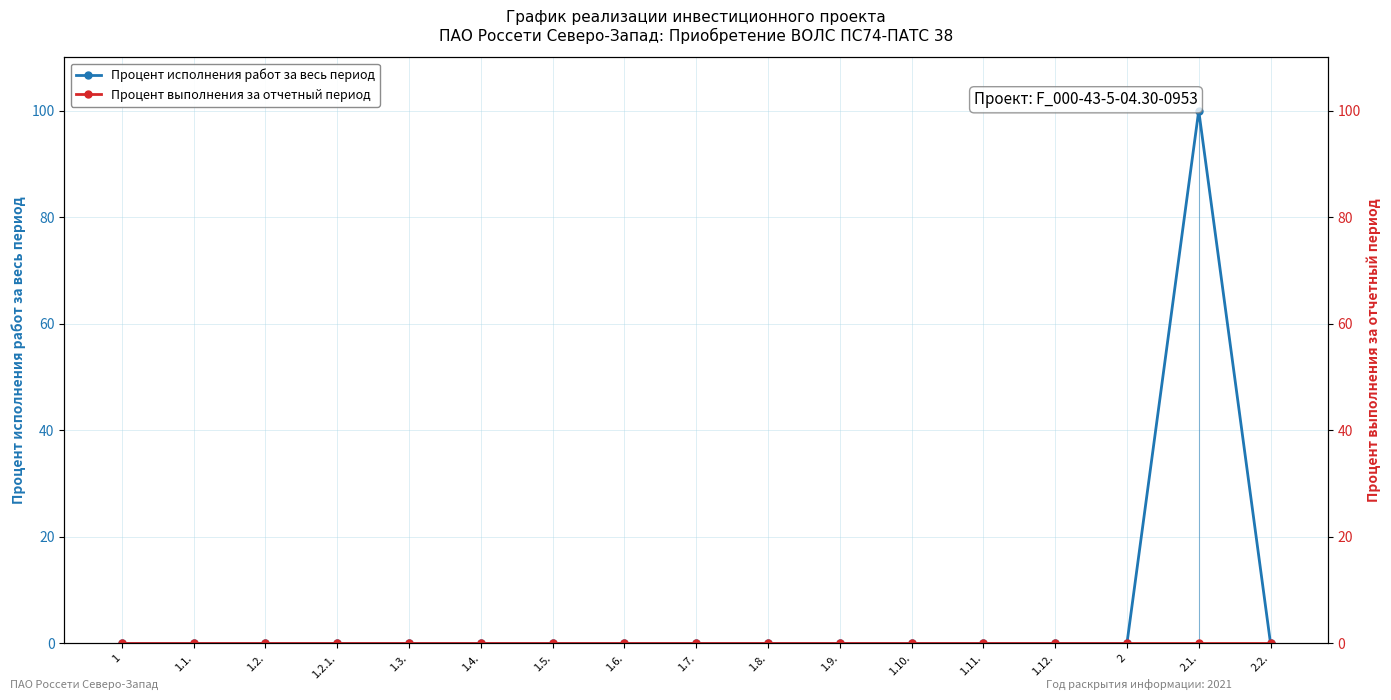

Count the number of categories in the chart.

17